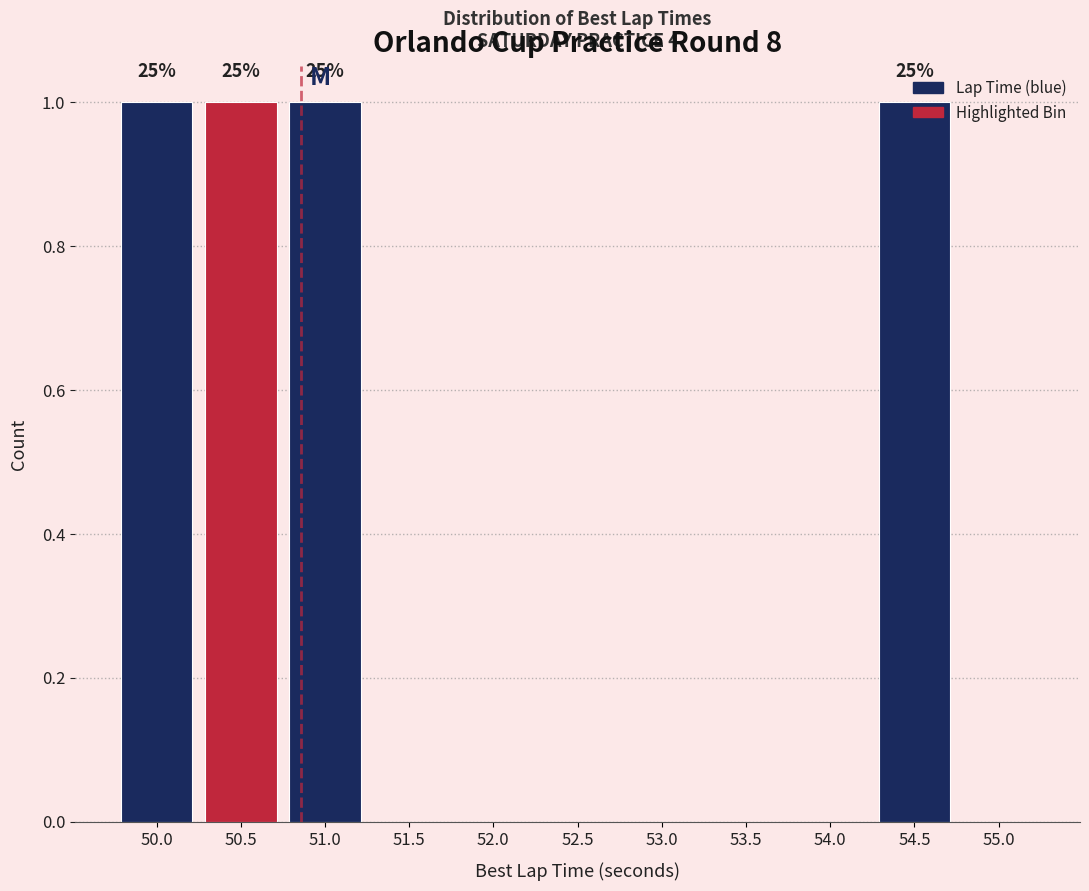

What is the sum of all values?

4